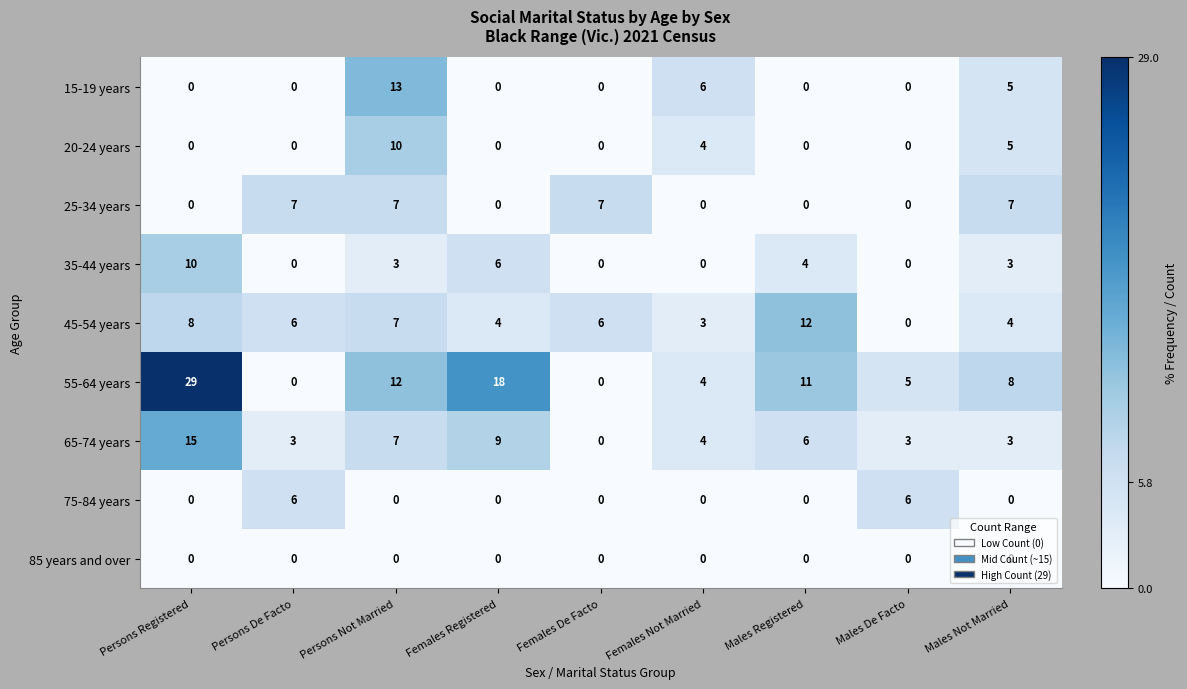

What is the difference between the maximum and minimum values in the 55-64 years series?

29